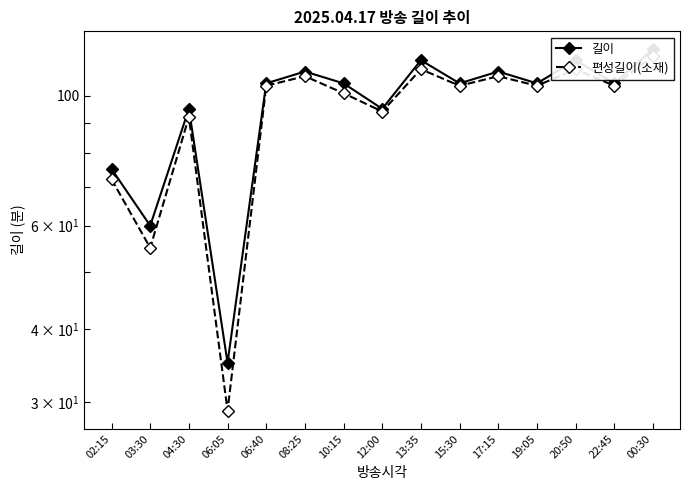

Is this an area chart (filled region under the line)?

No